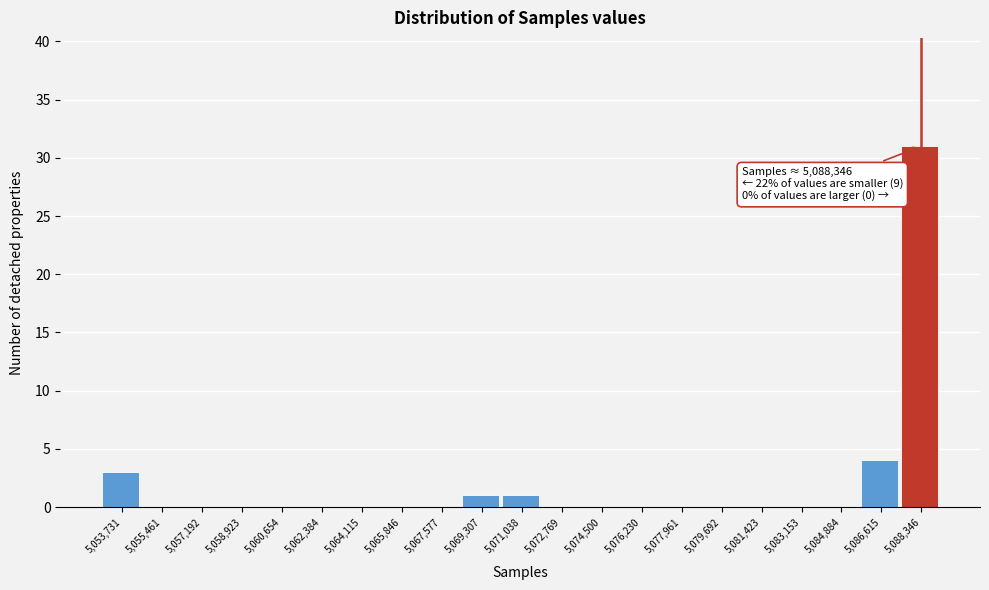

Reading left to right, what are all the values shown in this chart?

5,053,731=3	5,055,461=0	5,057,192=0	5,058,923=0	5,060,654=0	5,062,384=0	5,064,115=0	5,065,846=0	5,067,577=0	5,069,307=1	5,071,038=1	5,072,769=0	5,074,500=0	5,076,230=0	5,077,961=0	5,079,692=0	5,081,423=0	5,083,153=0	5,084,884=0	5,086,615=4	5,088,346=31